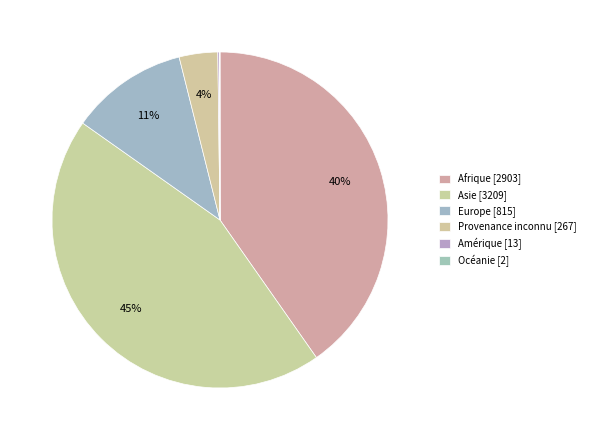

What percentage do Océanie and Amérique together represent?

0.2%